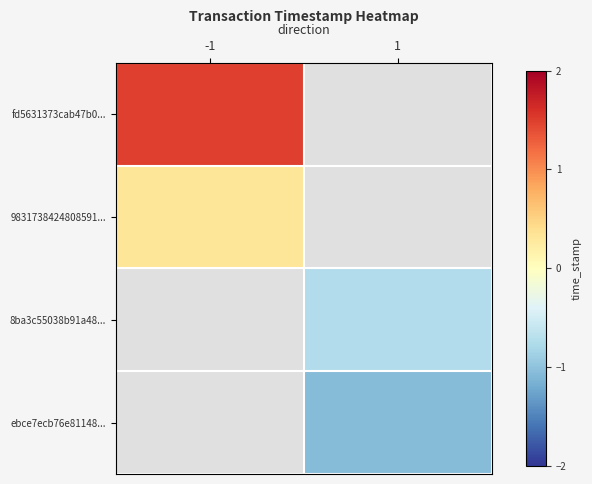

True or false: ebce7ecb76e81148... has a value of -1.1 at 1.

True